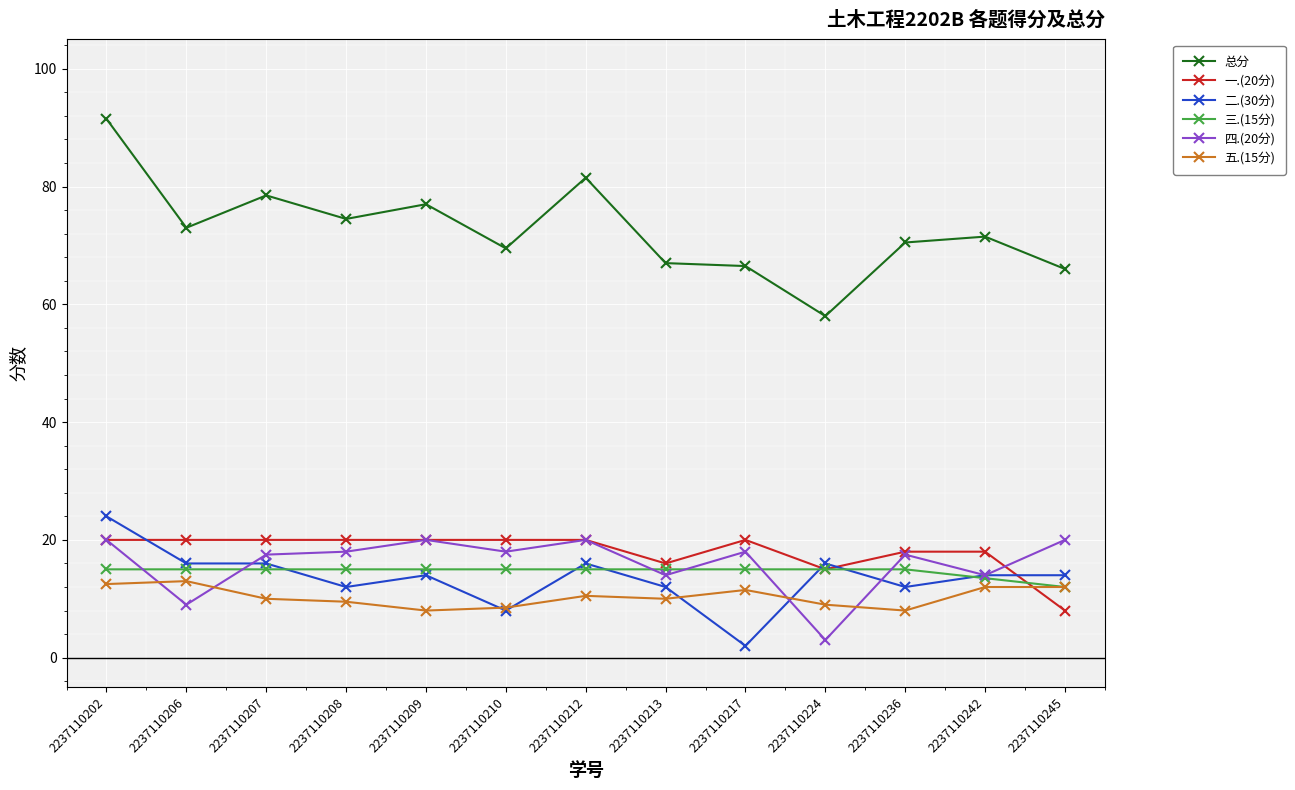

What is the value of the 四.(20分) point at the 1st from the left?

20.0